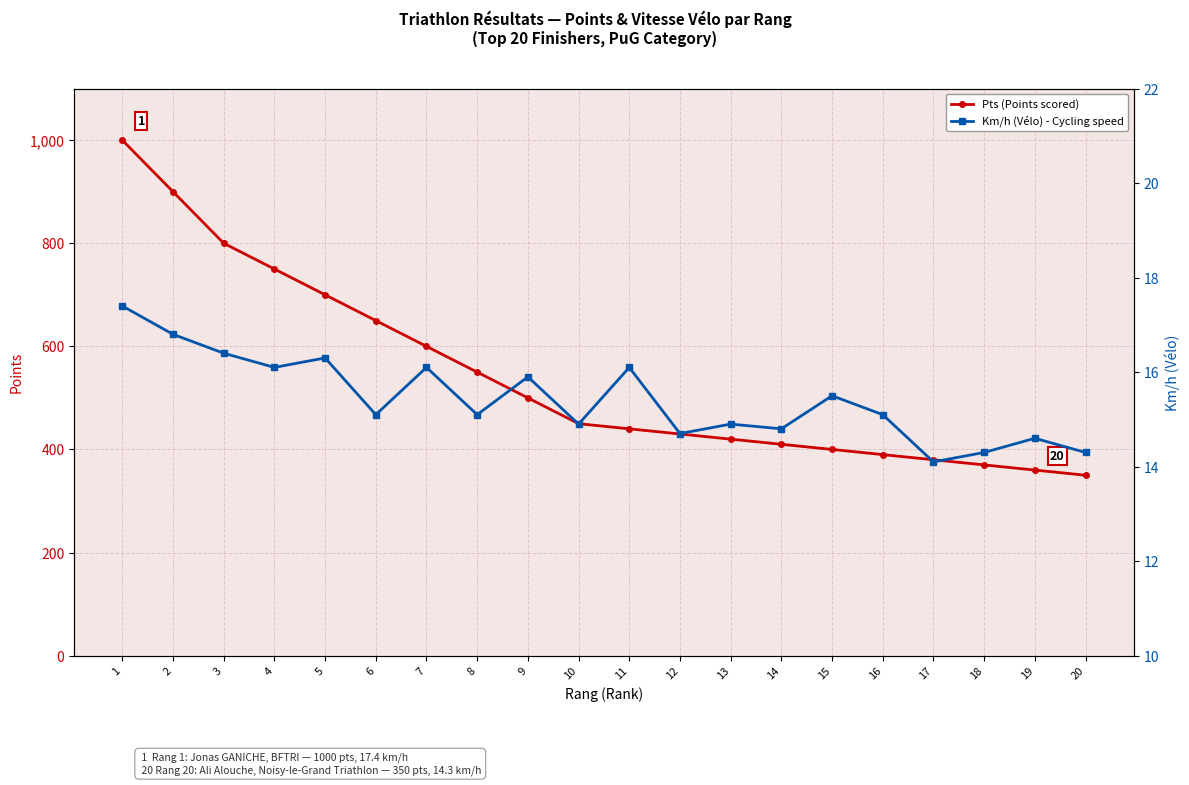

Reading right to left, transcribe all the data shown in this chart.

Pts (Points scored): 350.0	360.0	370.0	380.0	390.0	400.0	410.0	420.0	430.0	440.0	450.0	500.0	550.0	600.0	650.0	700.0	750.0	800.0	900.0	1000.0
Km/h (Vélo) - Cycling speed: 14.3	14.6	14.3	14.1	15.1	15.5	14.8	14.9	14.7	16.1	14.9	15.9	15.1	16.1	15.1	16.3	16.1	16.4	16.8	17.4